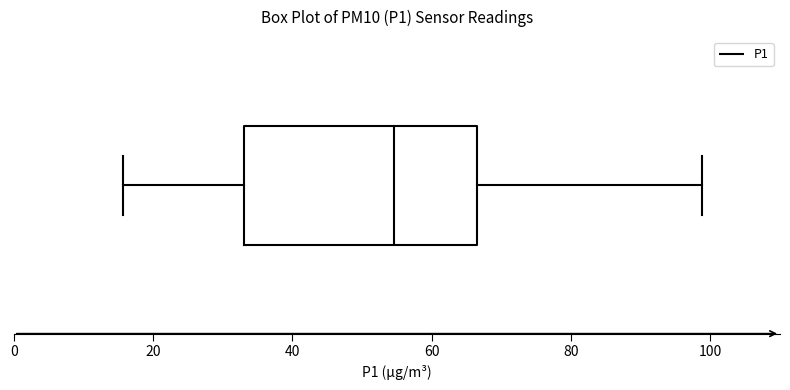

Transcribe this box plot: give where the median line is, the range the box spans, and where the two whiskers end, as read against the x-axis. The values are not printed on the chart, so give them approximately, as read against the axis.

median 54, box 34 to 66, whiskers 16 to 98